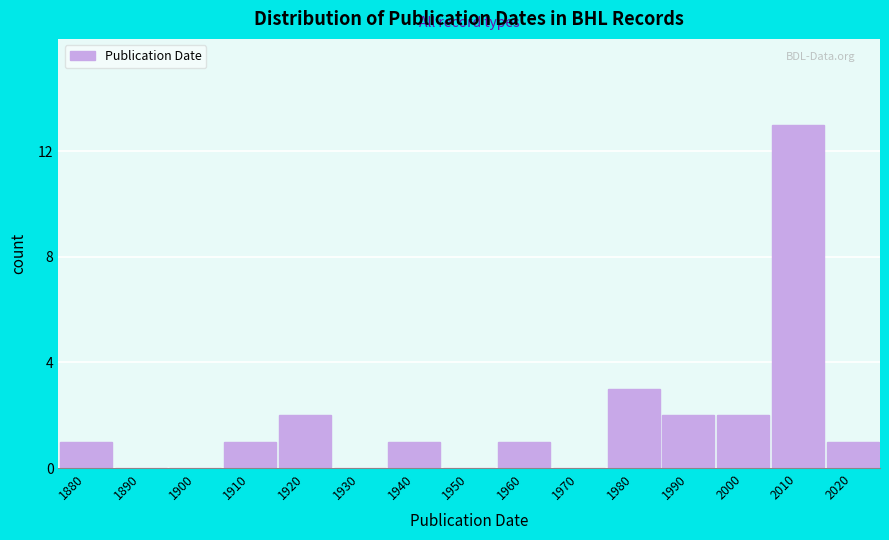

Reading left to right, what are all the values shown in this chart?

1880=1	1890=0	1900=0	1910=1	1920=2	1930=0	1940=1	1950=0	1960=1	1970=0	1980=3	1990=2	2000=2	2010=13	2020=1